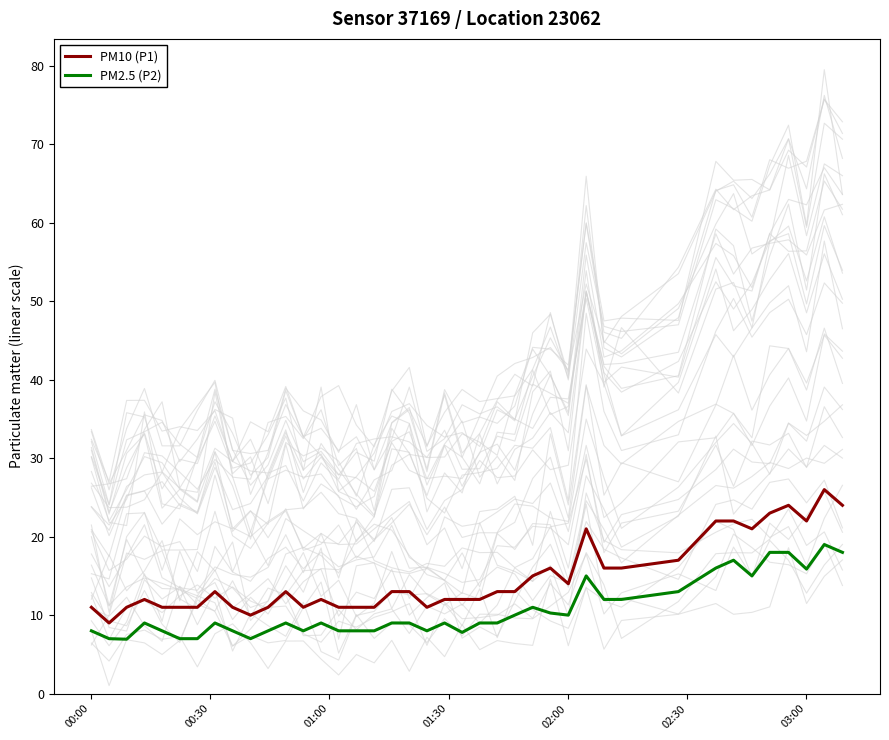

True or false: PM2.5 (P2) and PM10 (P1) intersect in this chart.

False